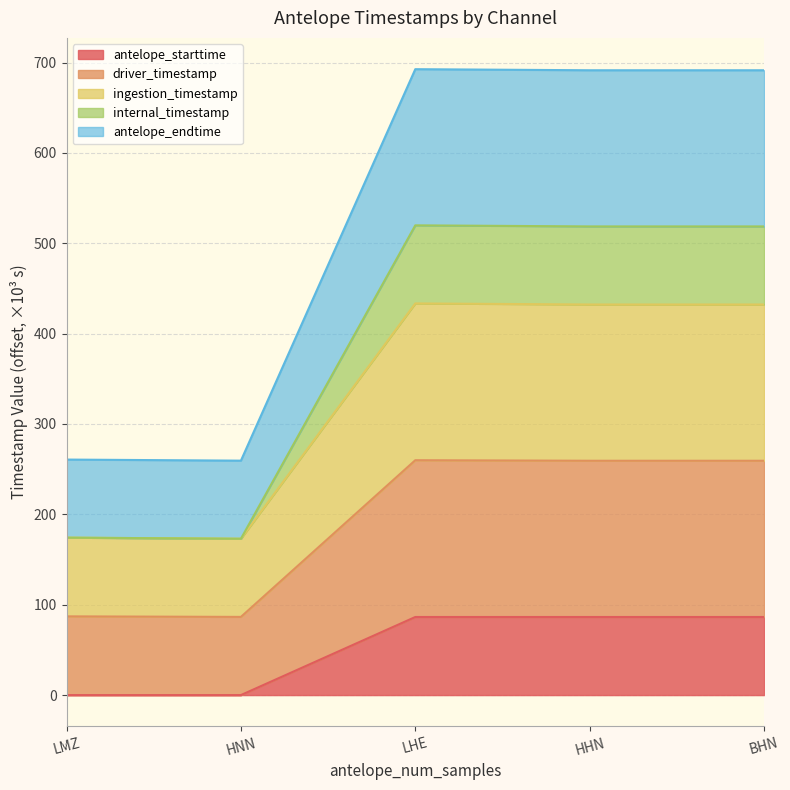

Does the chart have visible grid lines?

Yes